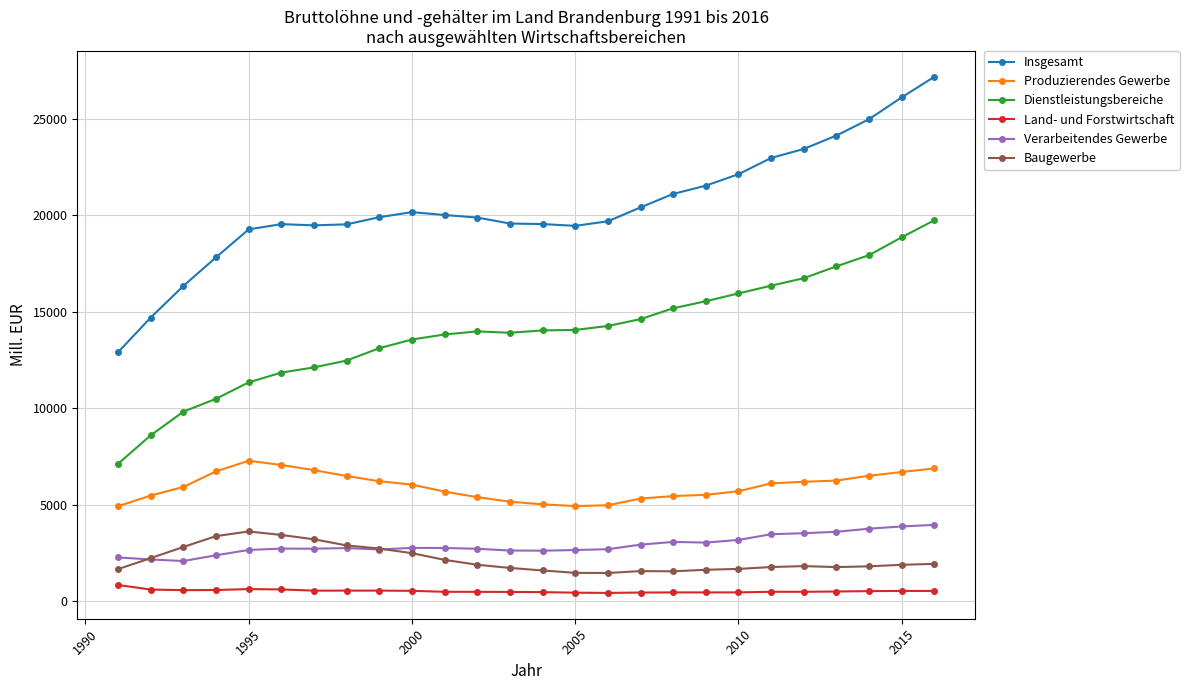

True or false: Baugewerbe has more than 1 points higher than both neighbors.

True